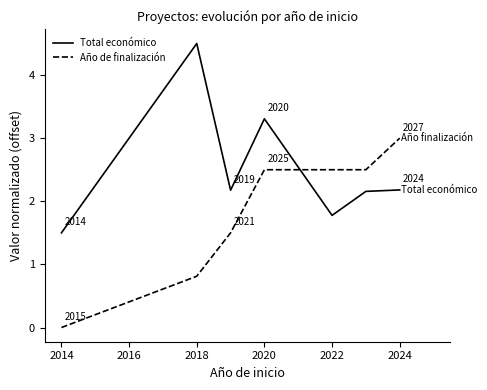

What is the highest value of the Total económico series?

4.5